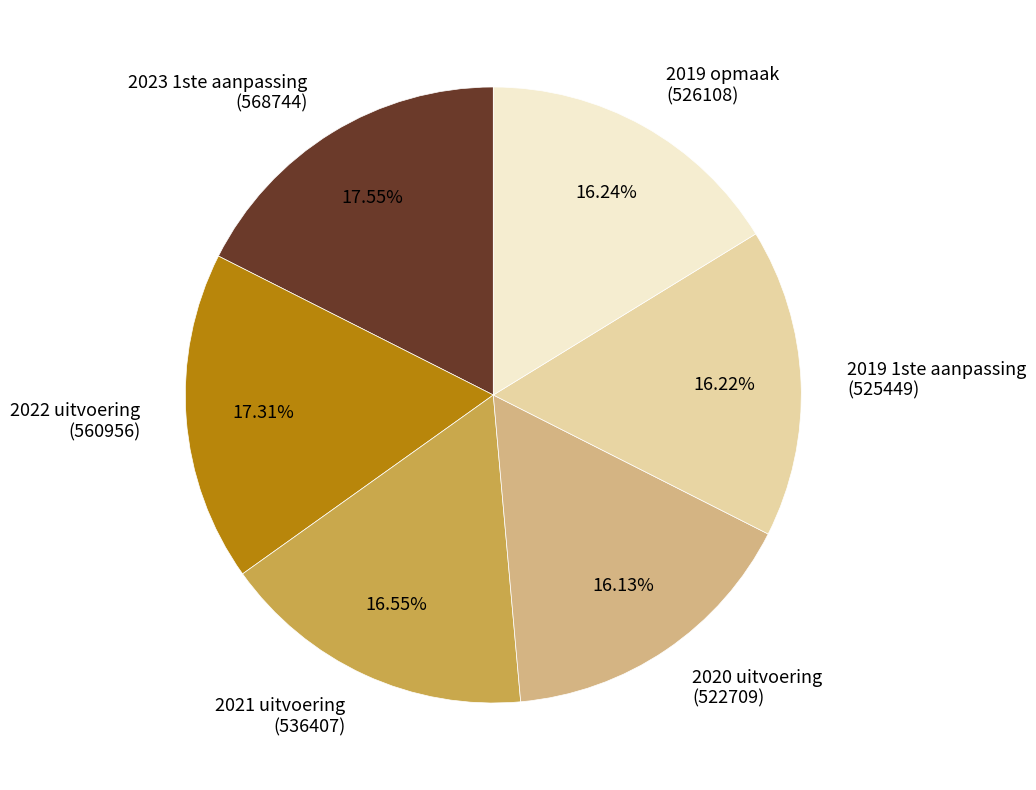

Do 2019 opmaak (526108) and 2022 uitvoering (560956) together represent more than half of the pie?

No